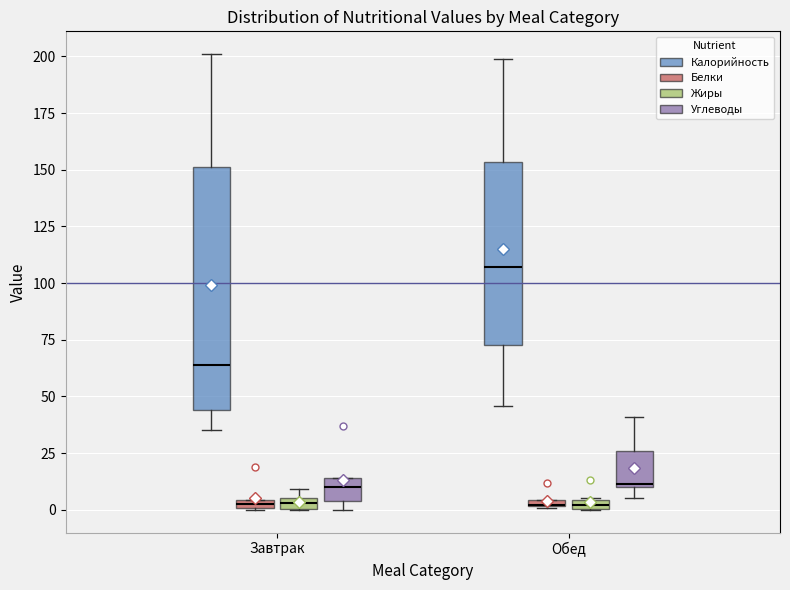

Where is the lower edge of the box for Завтрак (Белки) on the y-axis? The values are not printed on the chart, so give them approximately, as read against the axis.

0